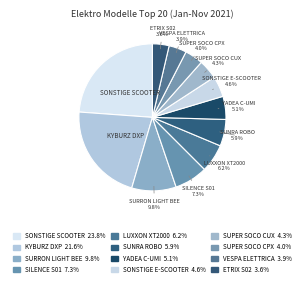

How many segments does this pie chart have?

12